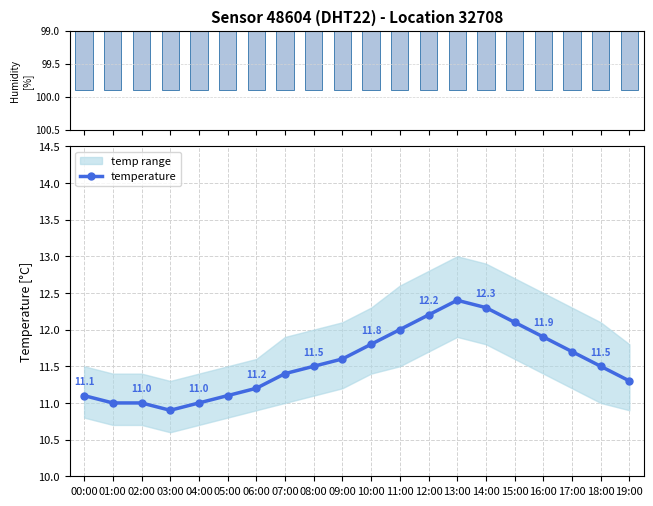

What is the label of the 2nd bar from the right?

18:00